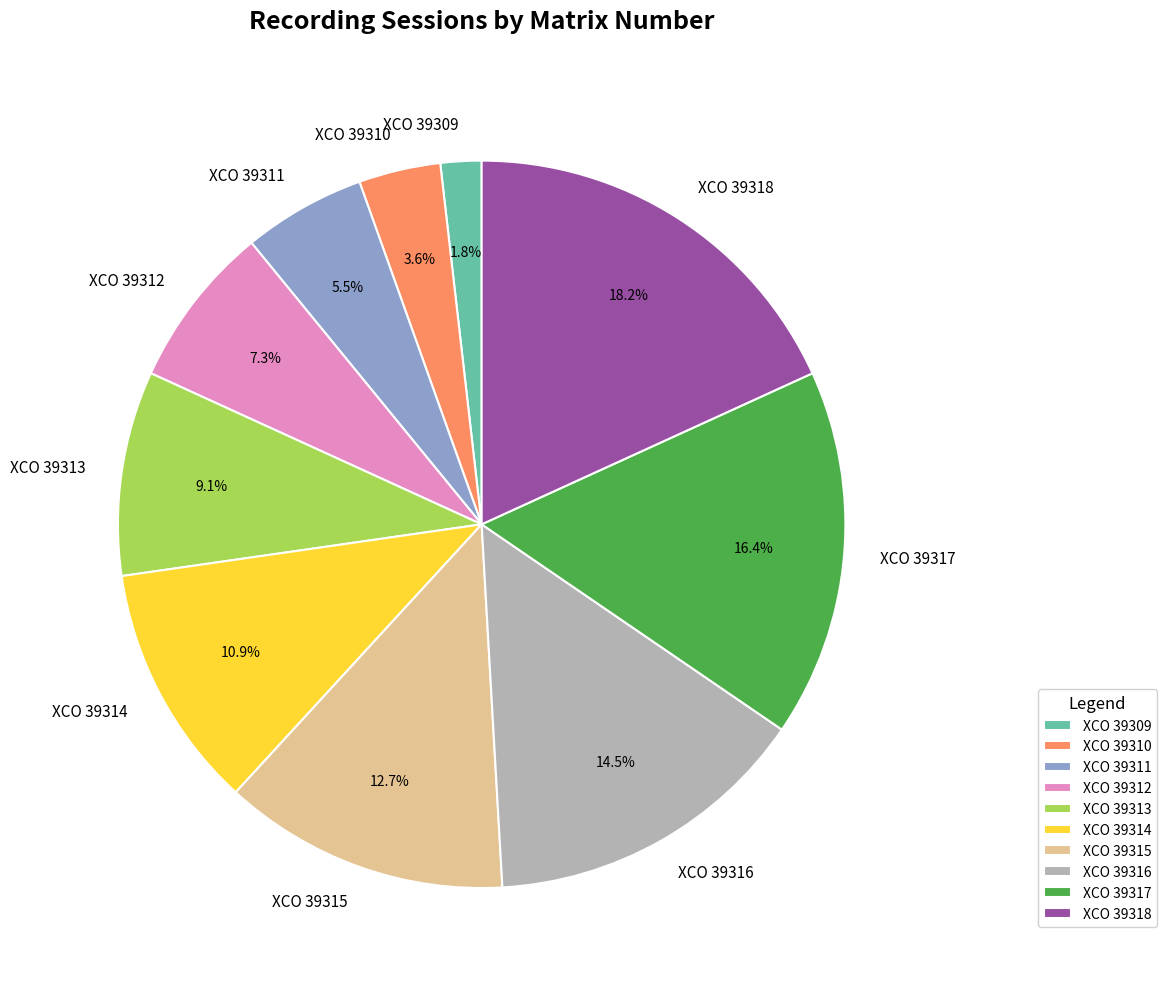

Rank the categories by value from lowest to highest.

XCO 39309, XCO 39310, XCO 39311, XCO 39312, XCO 39313, XCO 39314, XCO 39315, XCO 39316, XCO 39317, XCO 39318